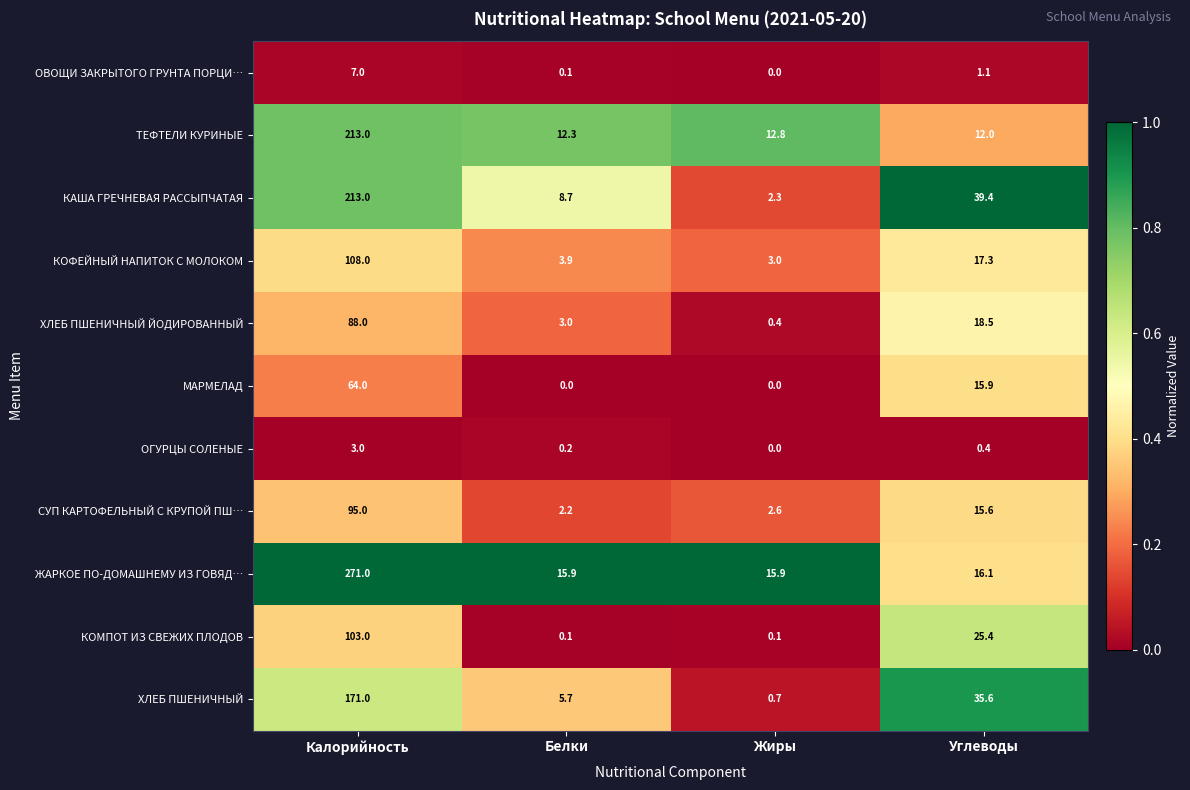

At which label does ХЛЕБ ПШЕНИЧНЫЙ ЙОДИРОВАННЫЙ first exceed 18?

Калорийность